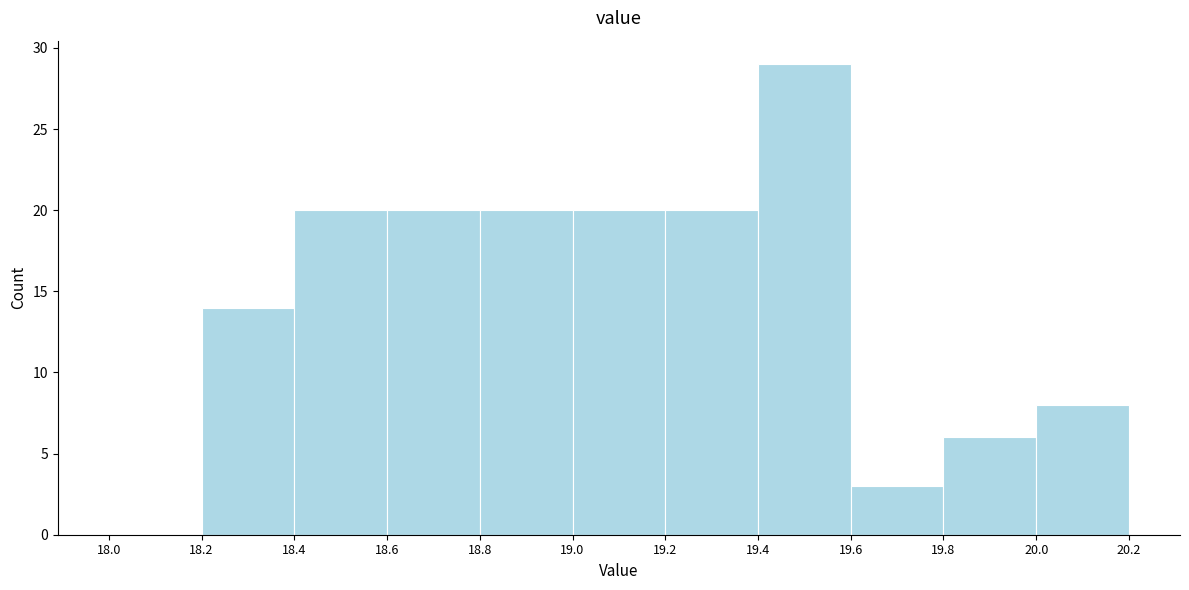

How tall is the bar that spans 19.4 to 19.6 on the x-axis? The values are not printed on the chart, so give them approximately, as read against the axis.

29